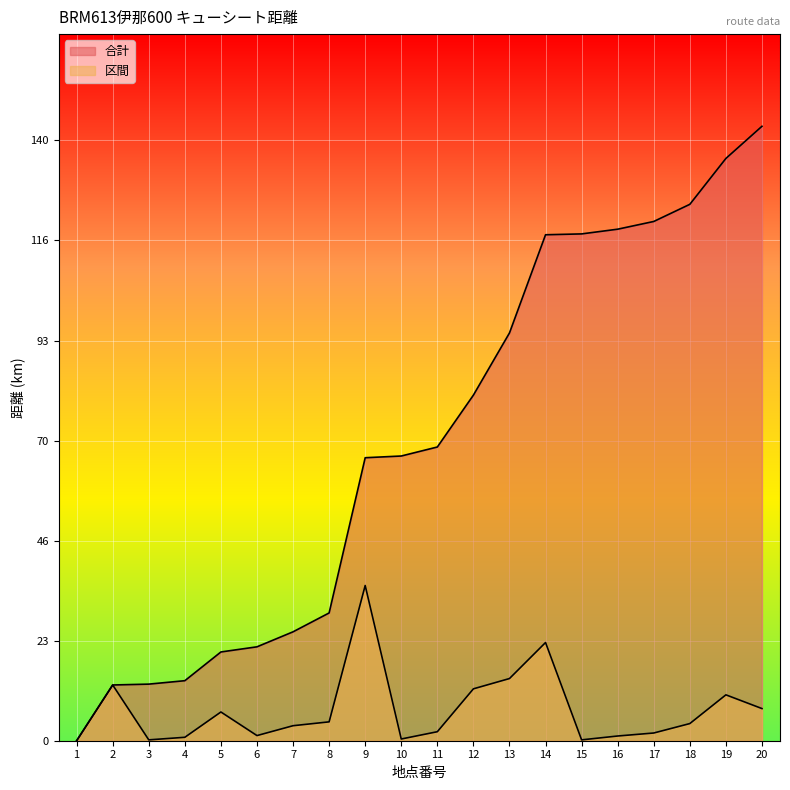

How many values in the 区間 series exceed 4?

9